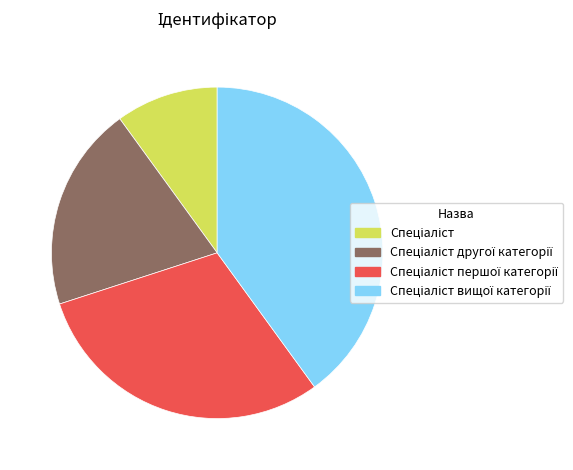

Does any single category account for the majority?

No